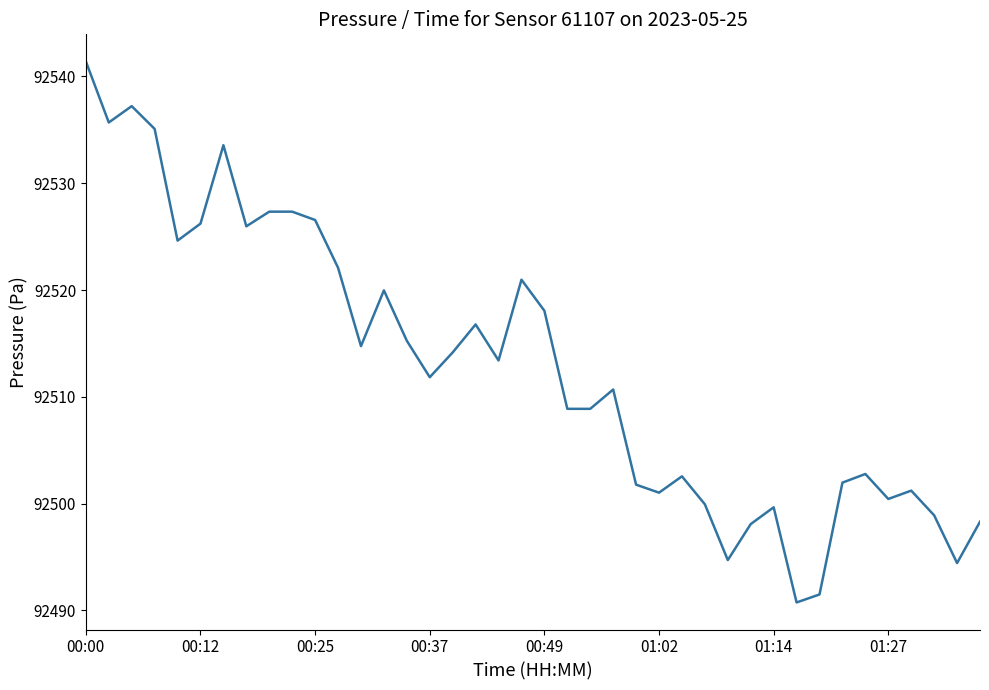

What is the difference between the maximum and minimum values?

50.7